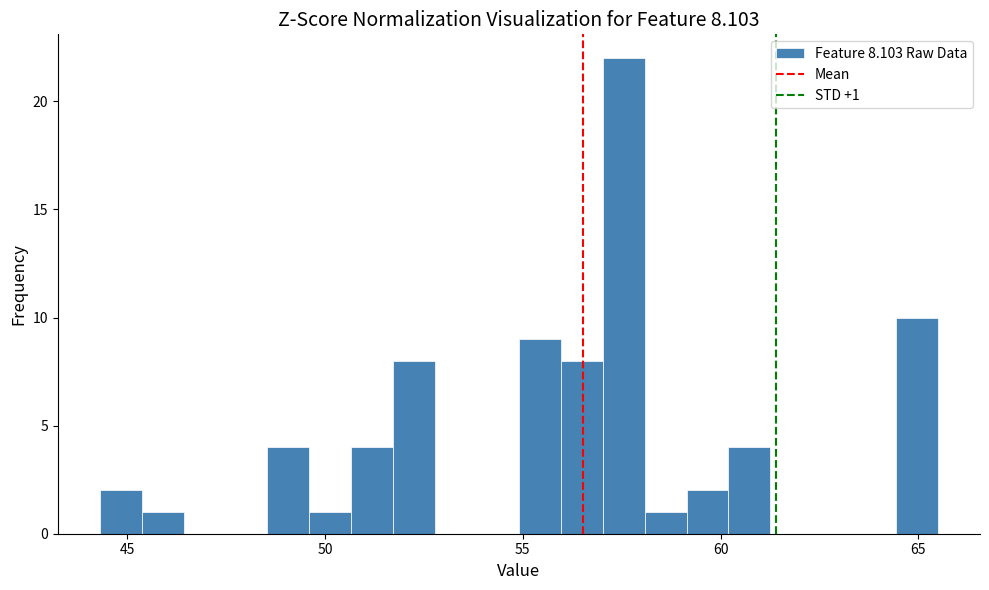

Read against the x-axis, roughly where is the centre of the tallest bar?

57.5